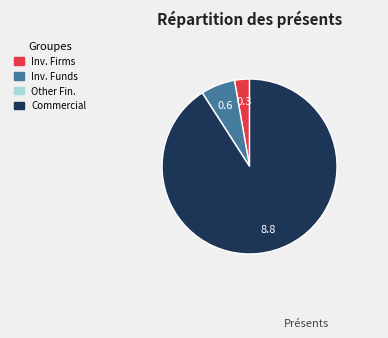

What is the majority slice?

Commercial Undertakings